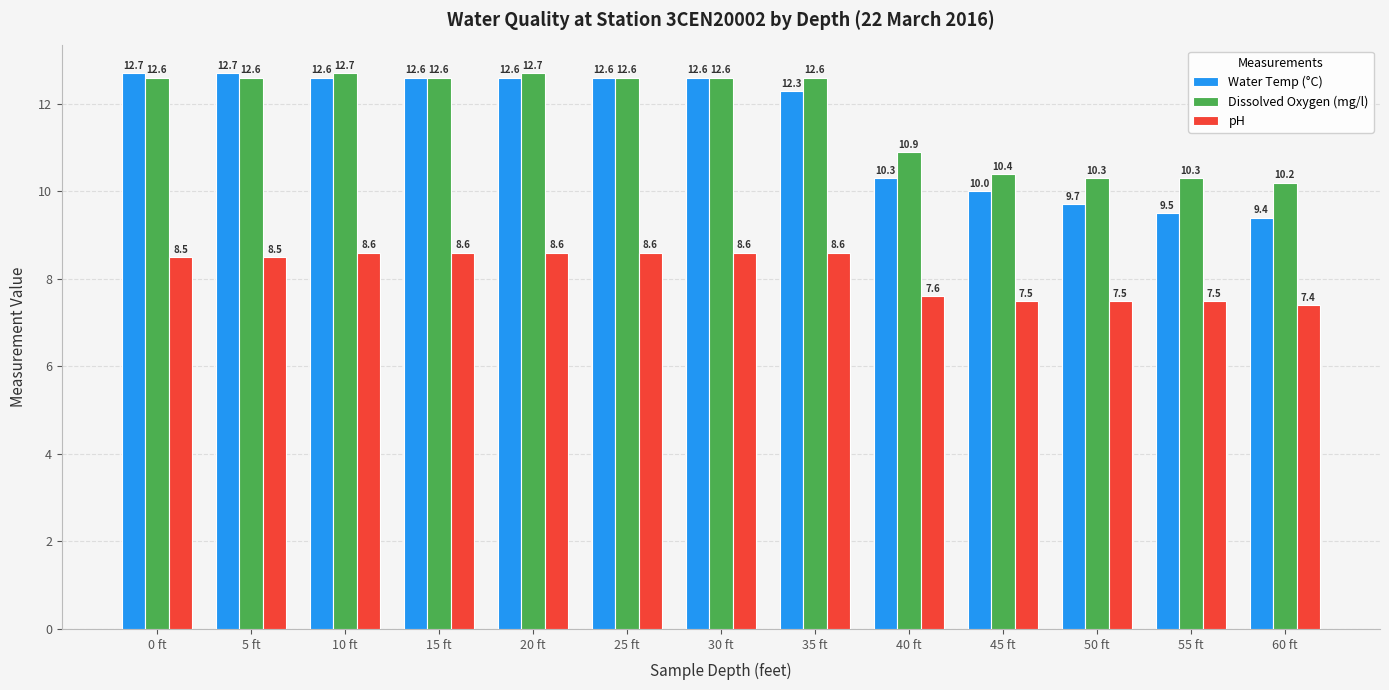

Which series has the largest range (max minus min)?

Water Temp (°C)